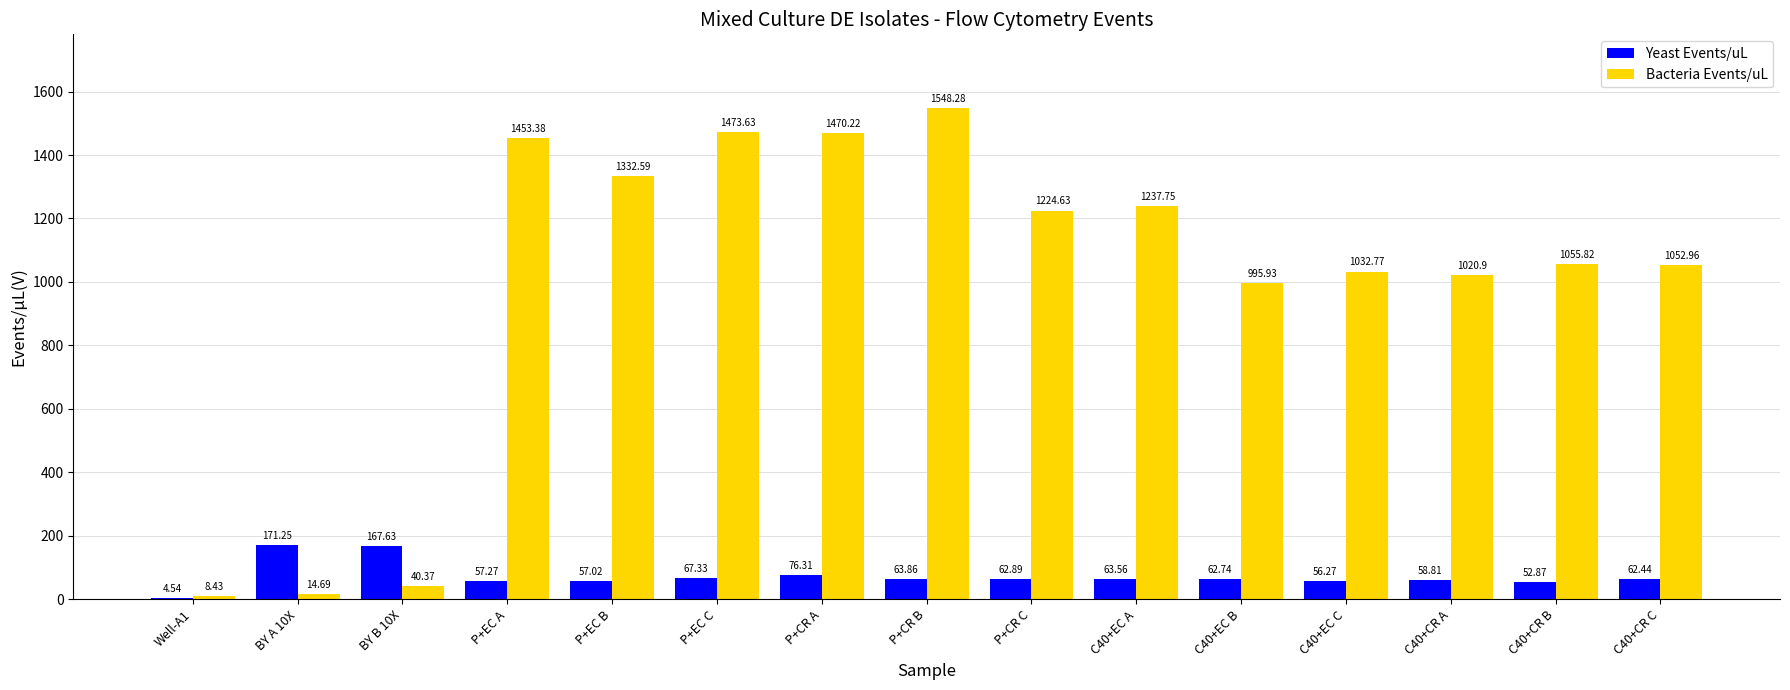

Are the bars grouped side by side (vs. stacked)?

Yes